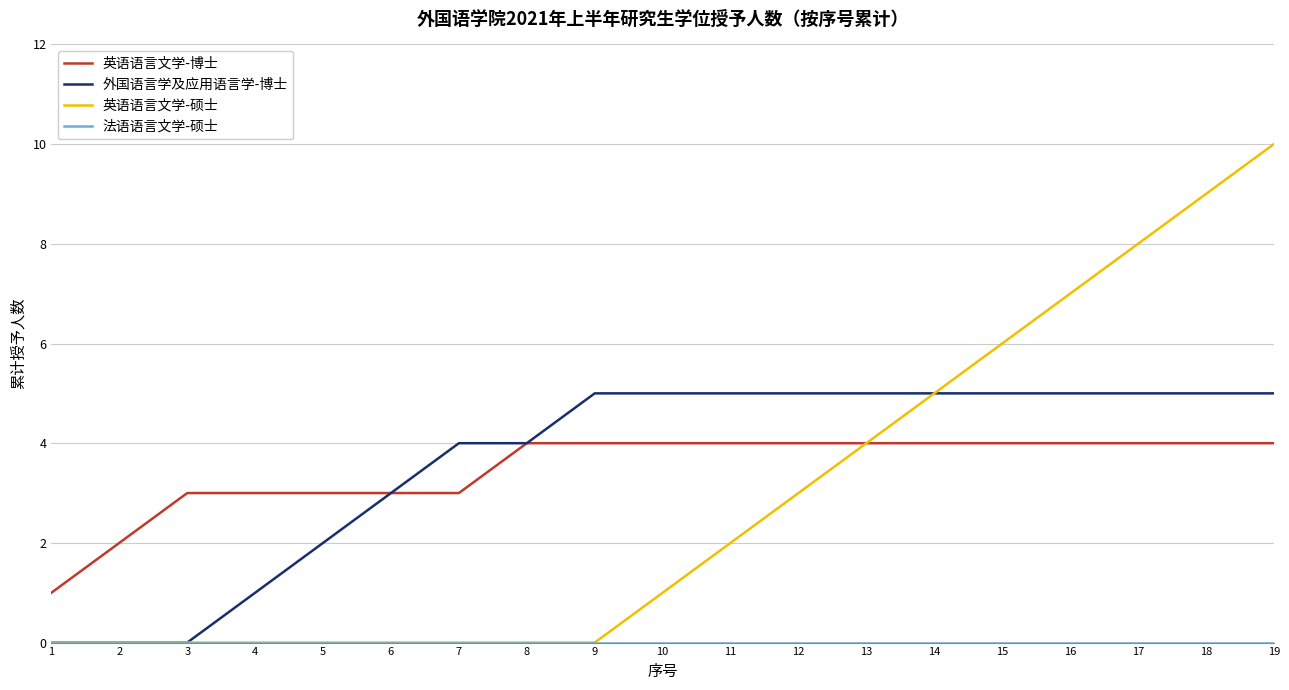

How many series are shown in this chart?

4